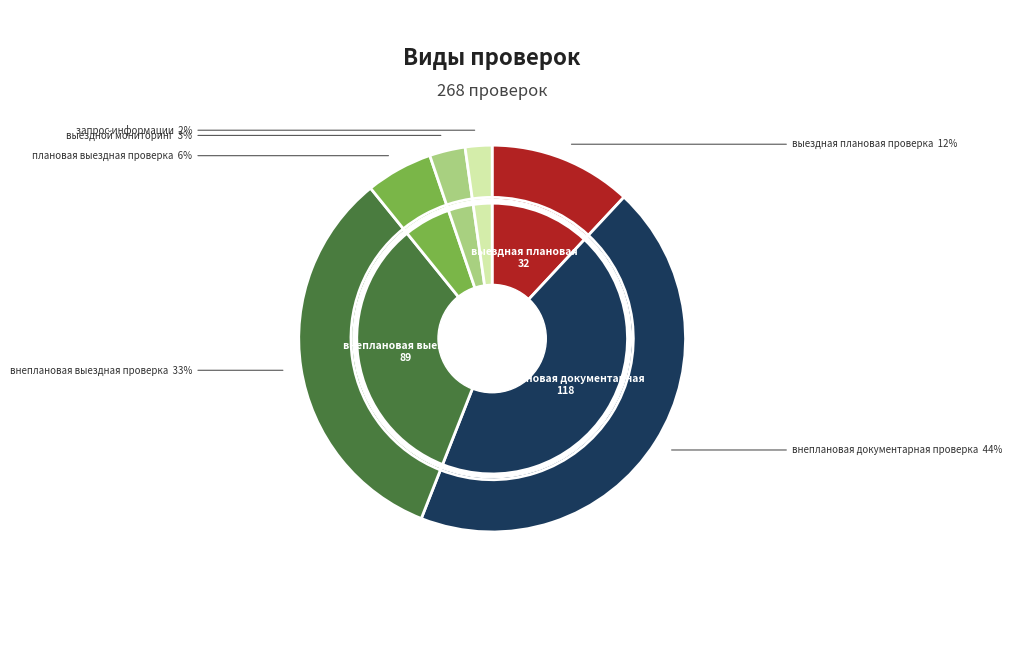

How much of the chart is everything except выездной мониторинг?

97.0%